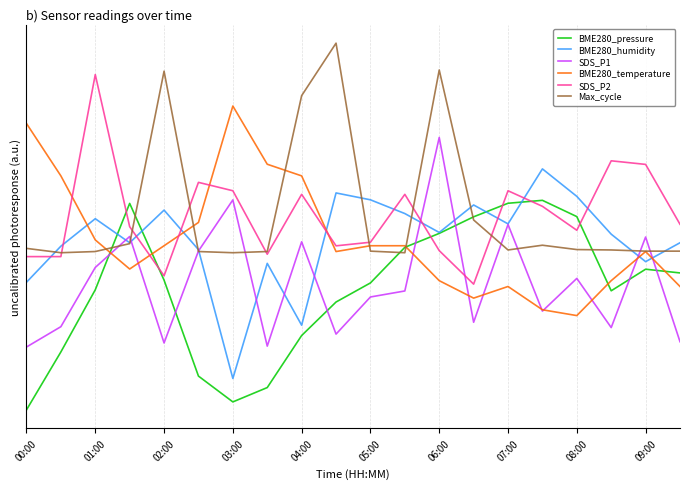

List the series in order of their peak value, highest first.

Max_cycle, SDS_P2, BME280_temperature, SDS_P1, BME280_humidity, BME280_pressure